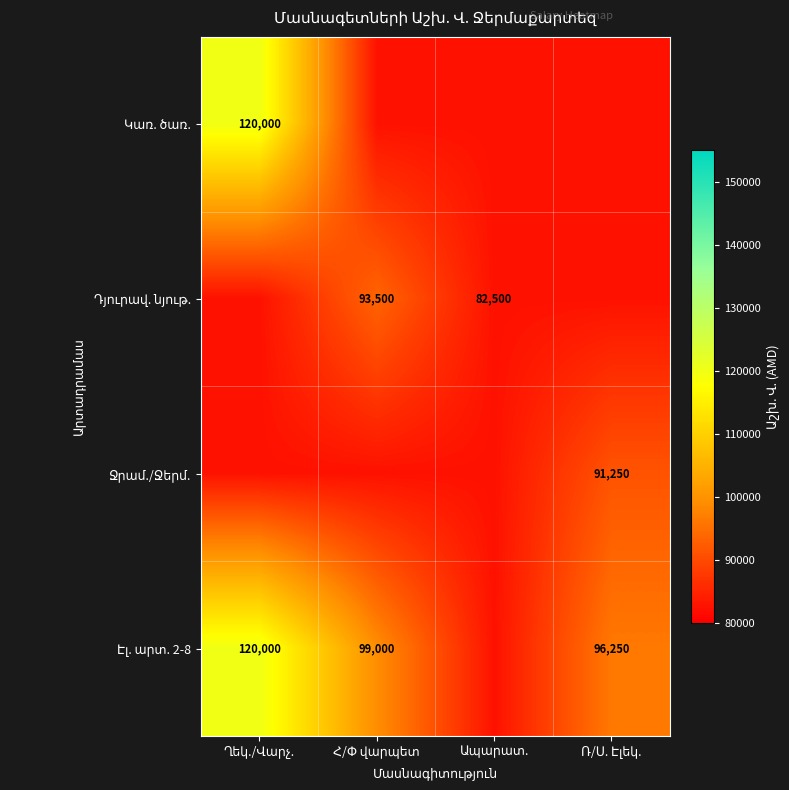

Between Ռ/Ս. Էլեկ. and Ապարատ., which is larger?

Ռ/Ս. Էլեկ.